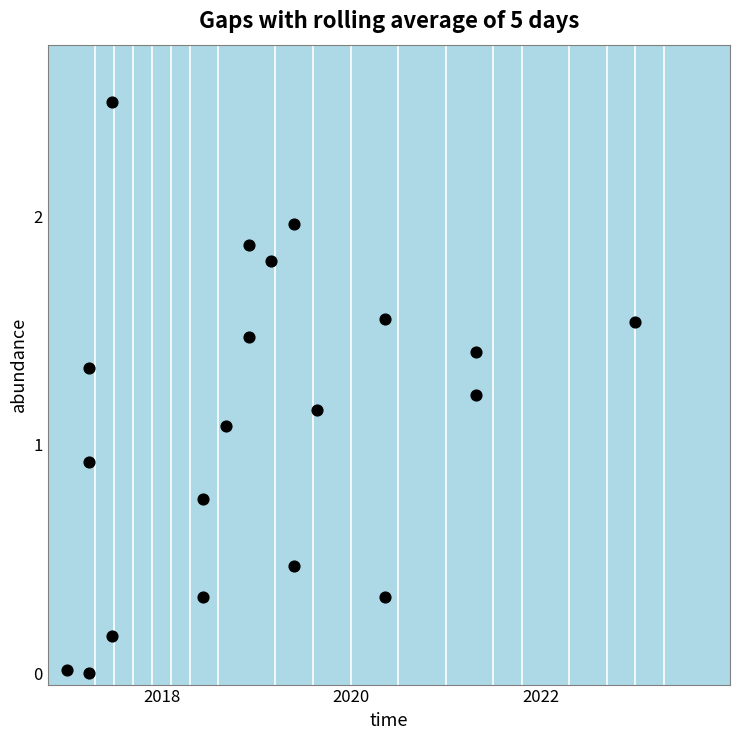

What is the range of Y values (max minus min)?

2.5